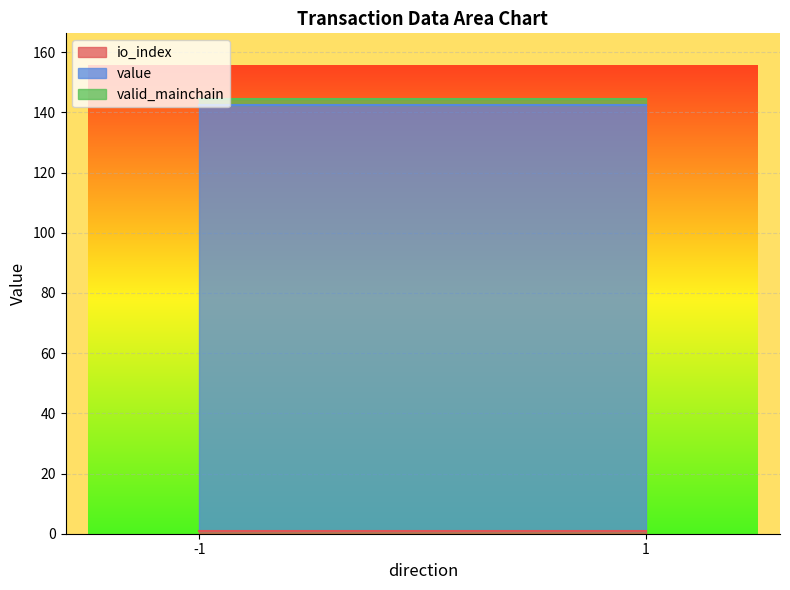

What is the value of the valid_mainchain point at the 2nd from the left?

1.0